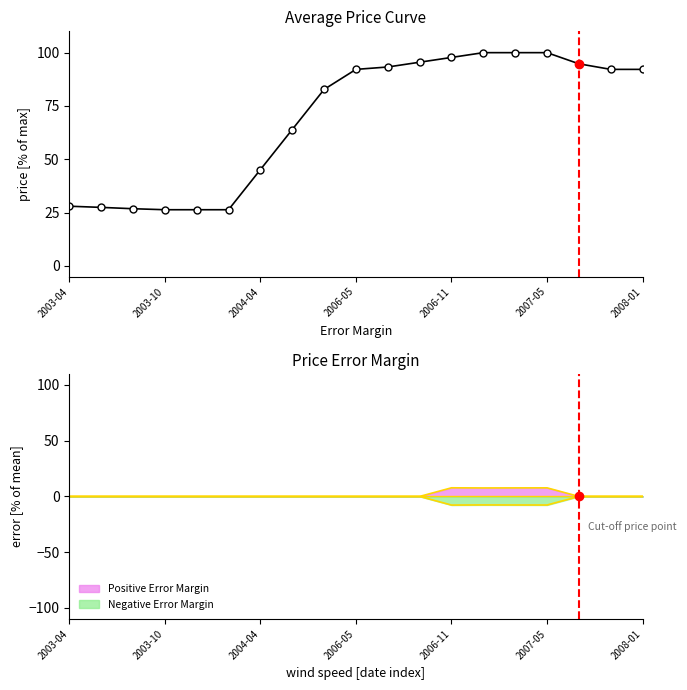

What is the value of the 18th point from the left?

92.2